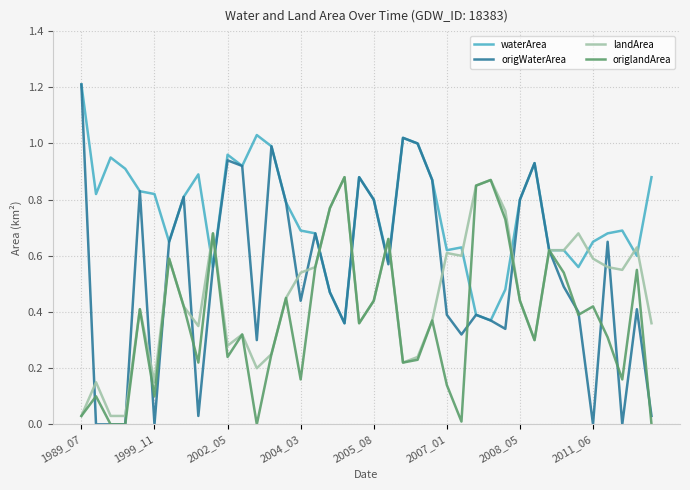

What is the greatest value displayed?

1.2